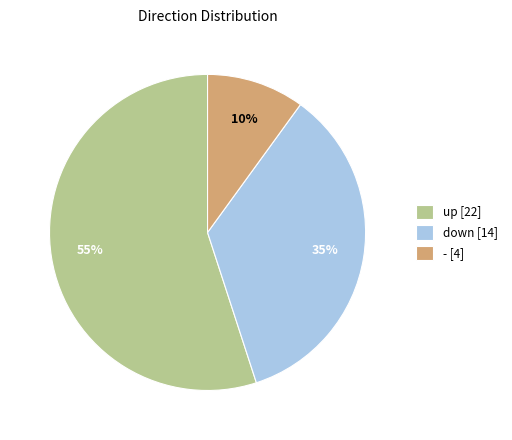

Which category has the smallest portion of the pie?

-